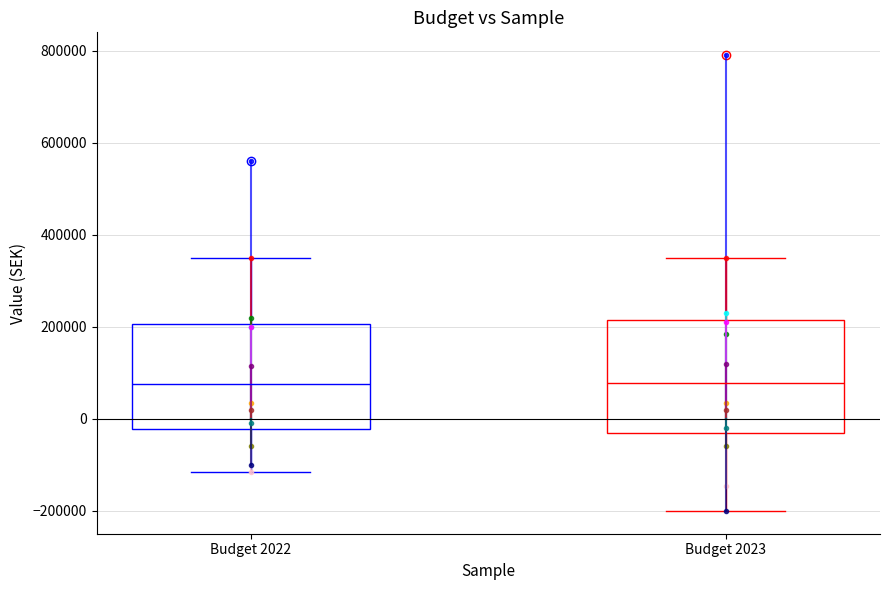

Where is the upper edge of the box for Budget 2023 on the y-axis? The values are not printed on the chart, so give them approximately, as read against the axis.

220000